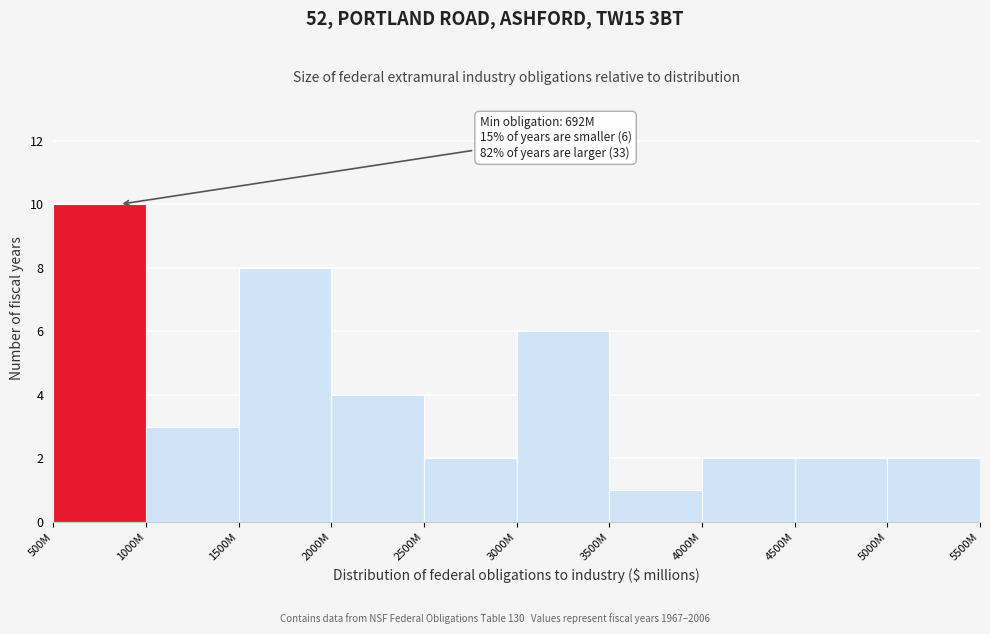

Reading right to left, what are all the values shown in this chart?

5000M=2	4500M=2	4000M=2	3500M=1	3000M=6	2500M=2	2000M=4	1500M=8	1000M=3	500M=10